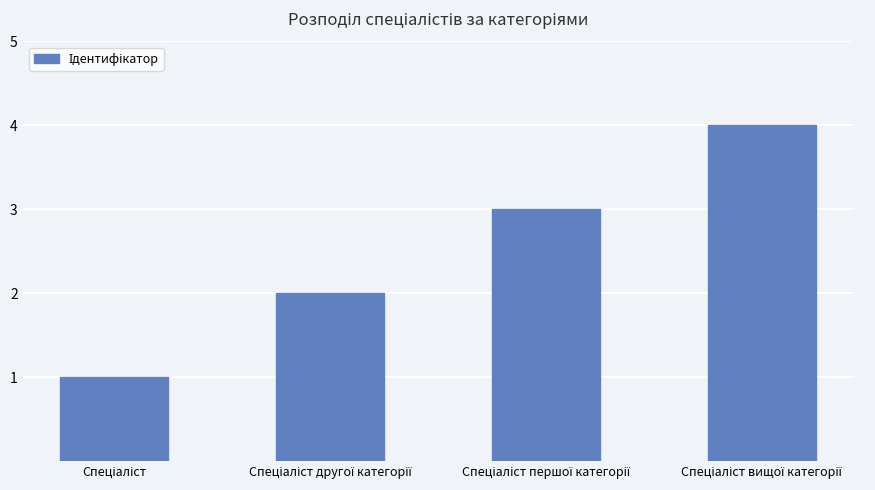

What is the maximum value shown in the chart?

4